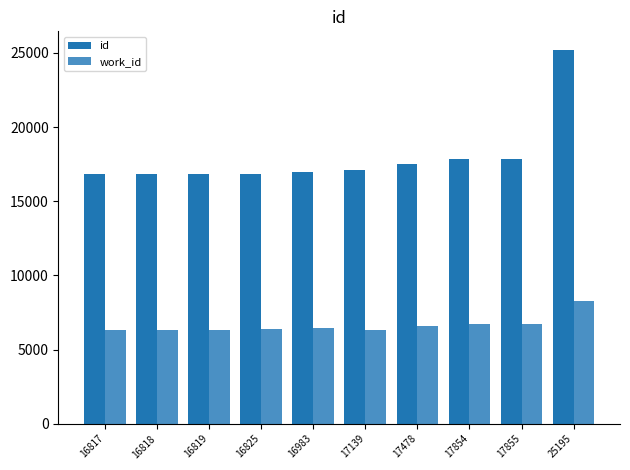

How many categories are shown in the chart?

10